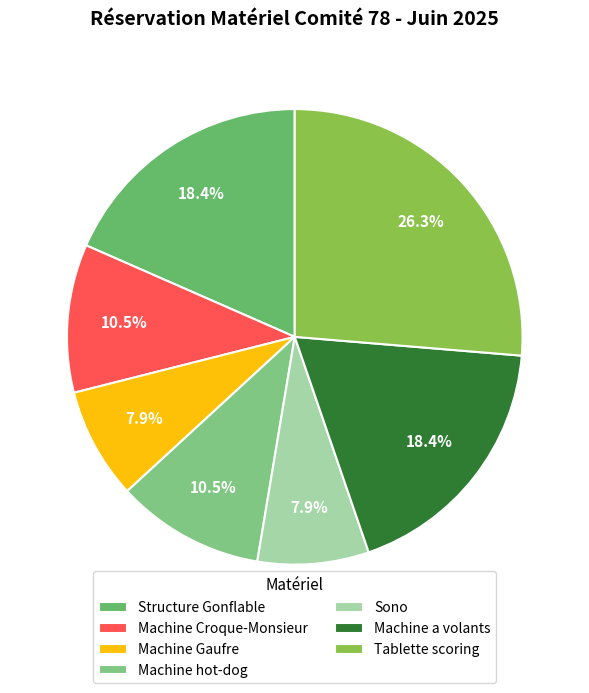

Which slice is the largest?

Tablette scoring